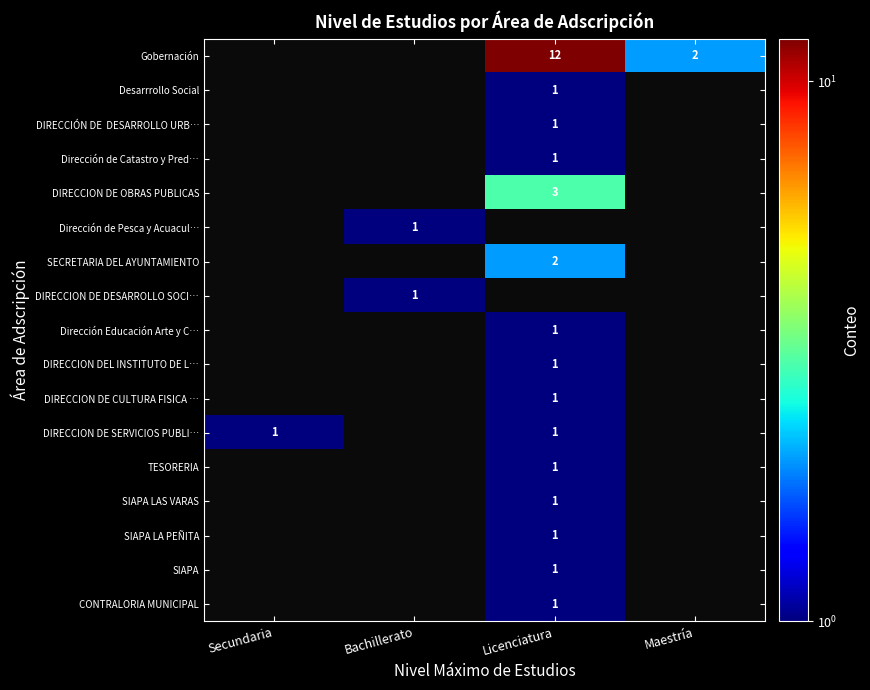

The Dirección de Pesca y Acuacul… series shows 2 at Bachillerato. True or false?

False